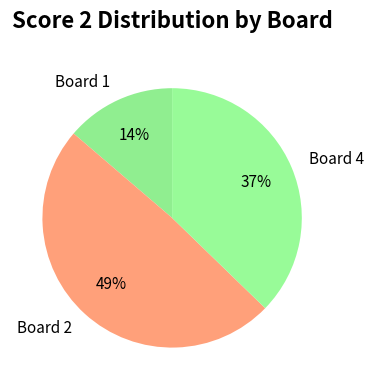

How many slices are in this pie chart?

3